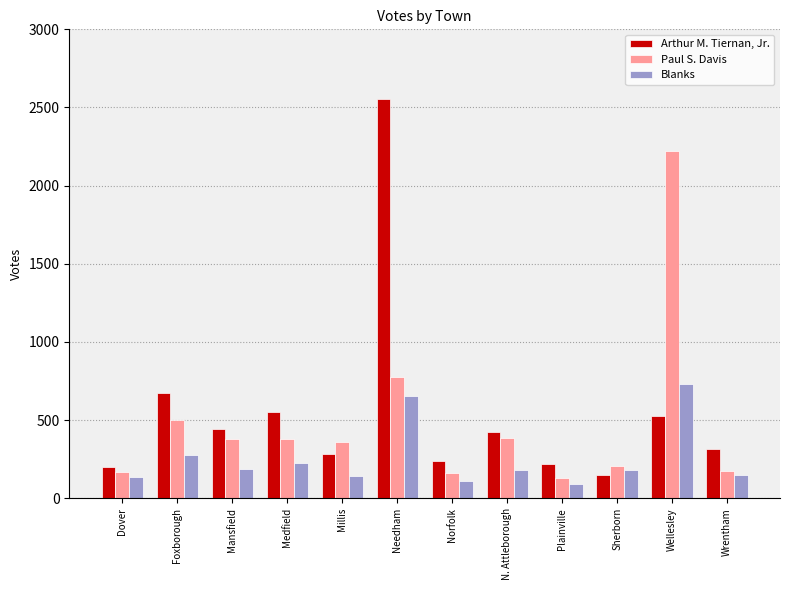

Which series has the largest range (max minus min)?

Arthur M. Tiernan, Jr.